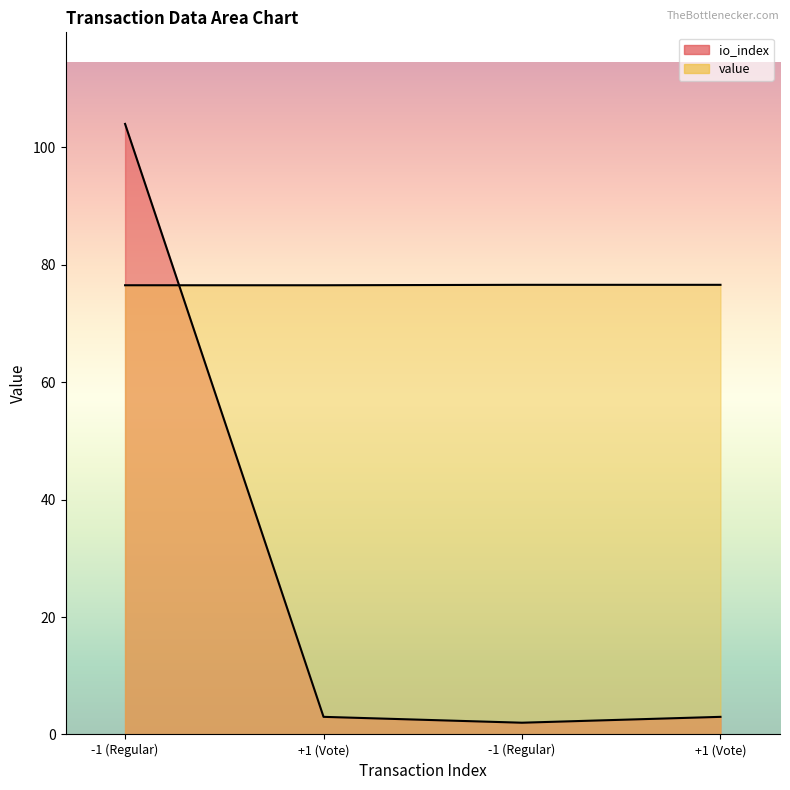

At +1 (Vote), list the series in order from largest to smallest.

value, io_index